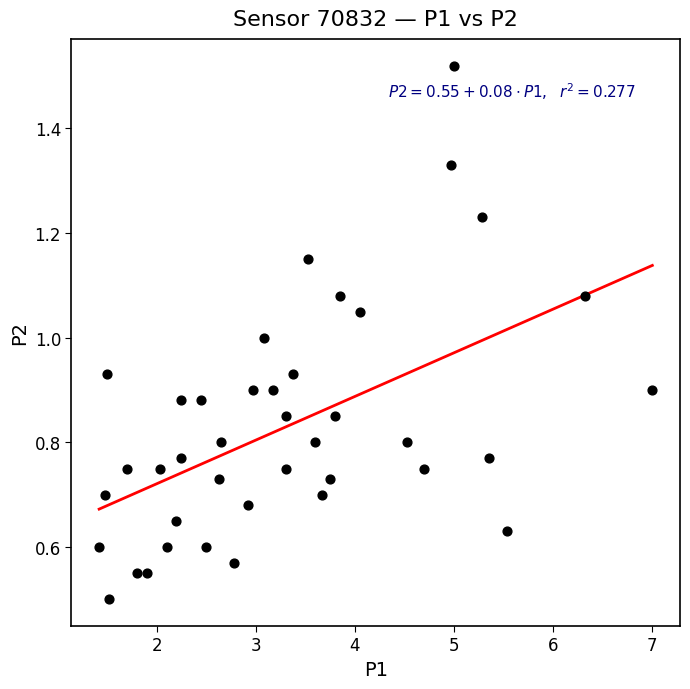

What is the range of X values (max minus min)?

5.6